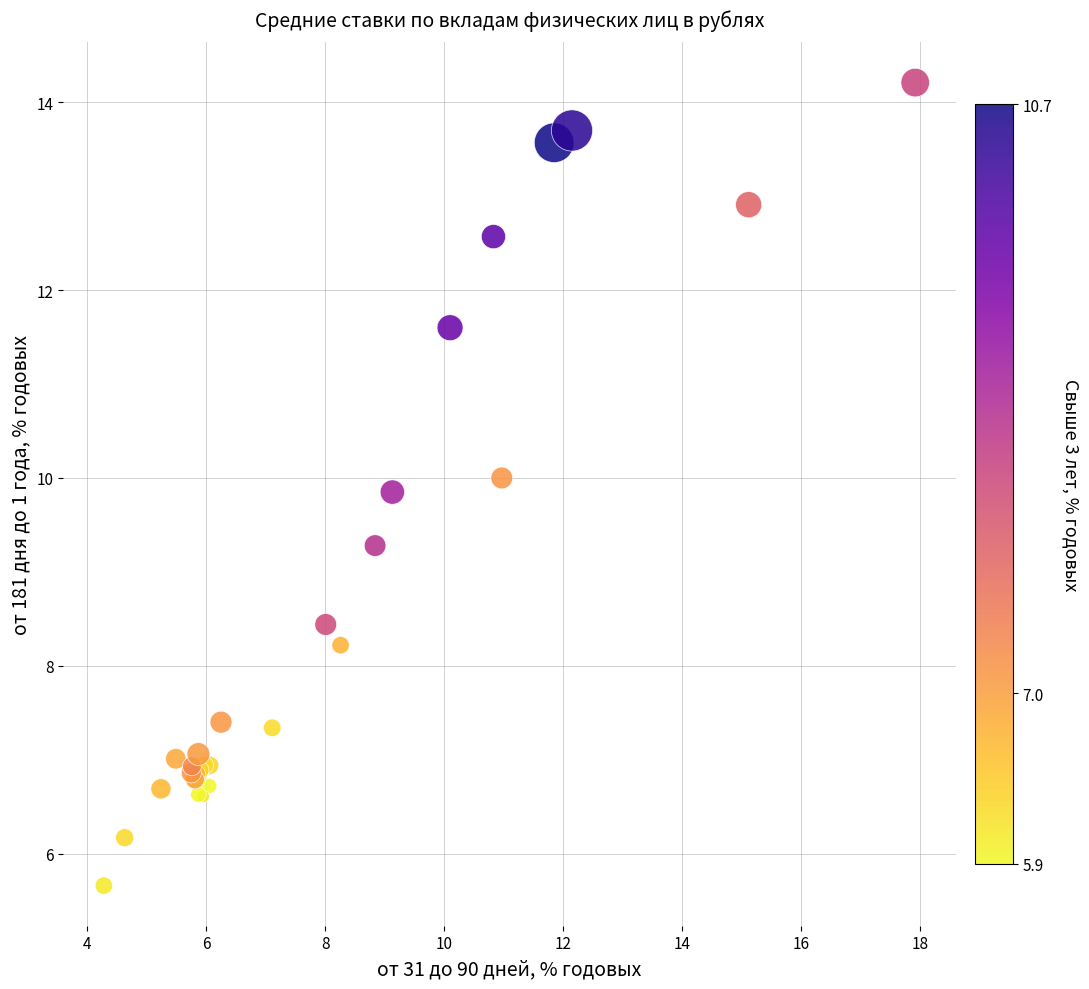

What Y value in the scatter plot is closest to 9?

9.3